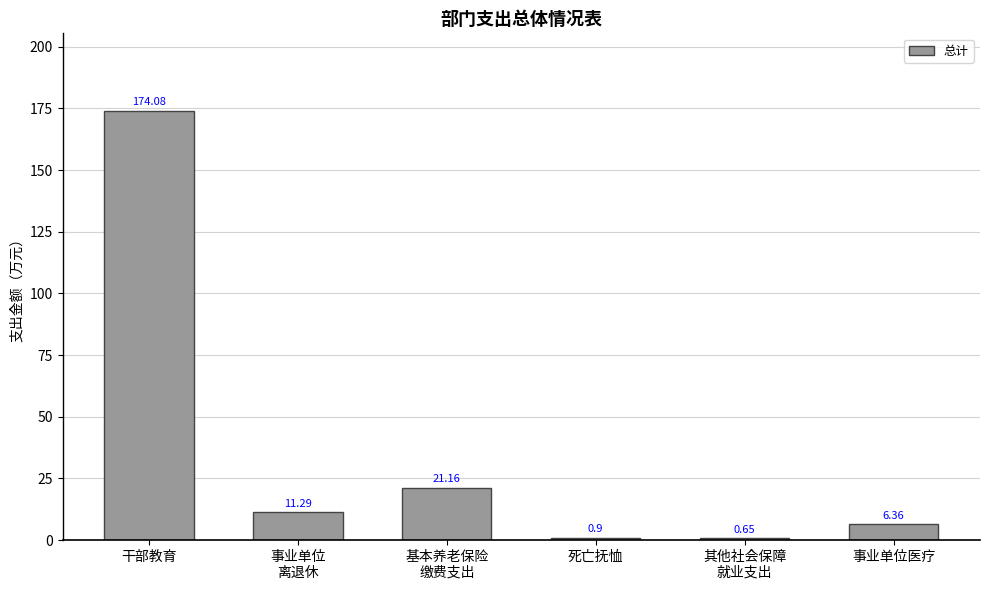

What is the sum of all values?

214.4